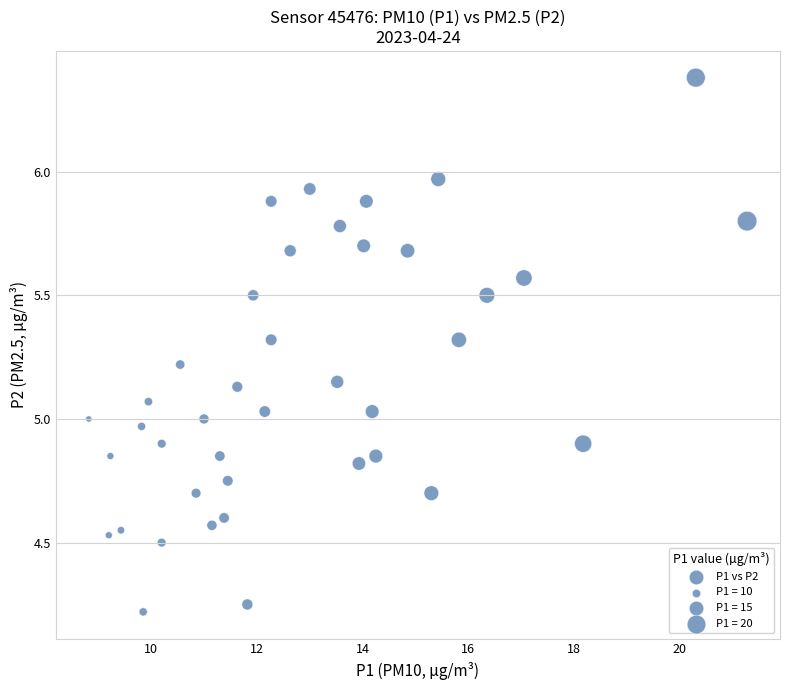

What is the range of X values (max minus min)?

12.4